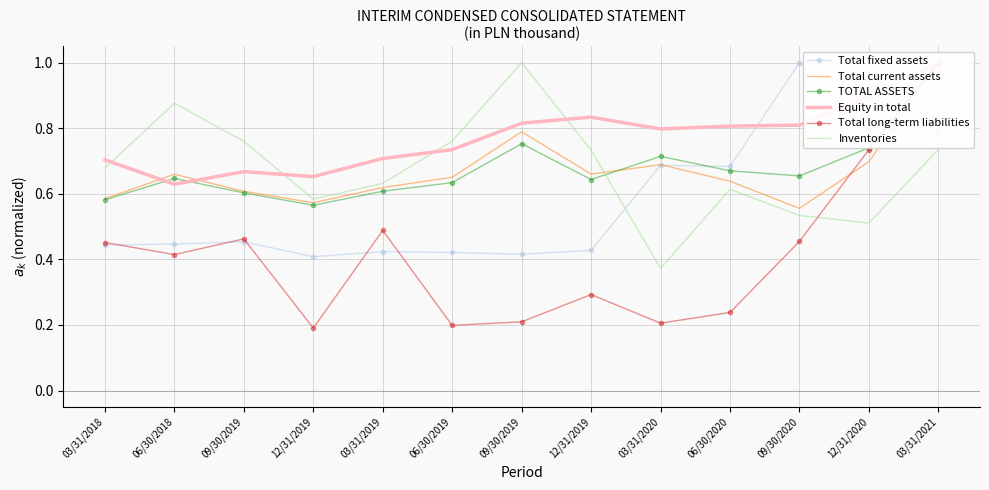

How many series are shown in this chart?

6